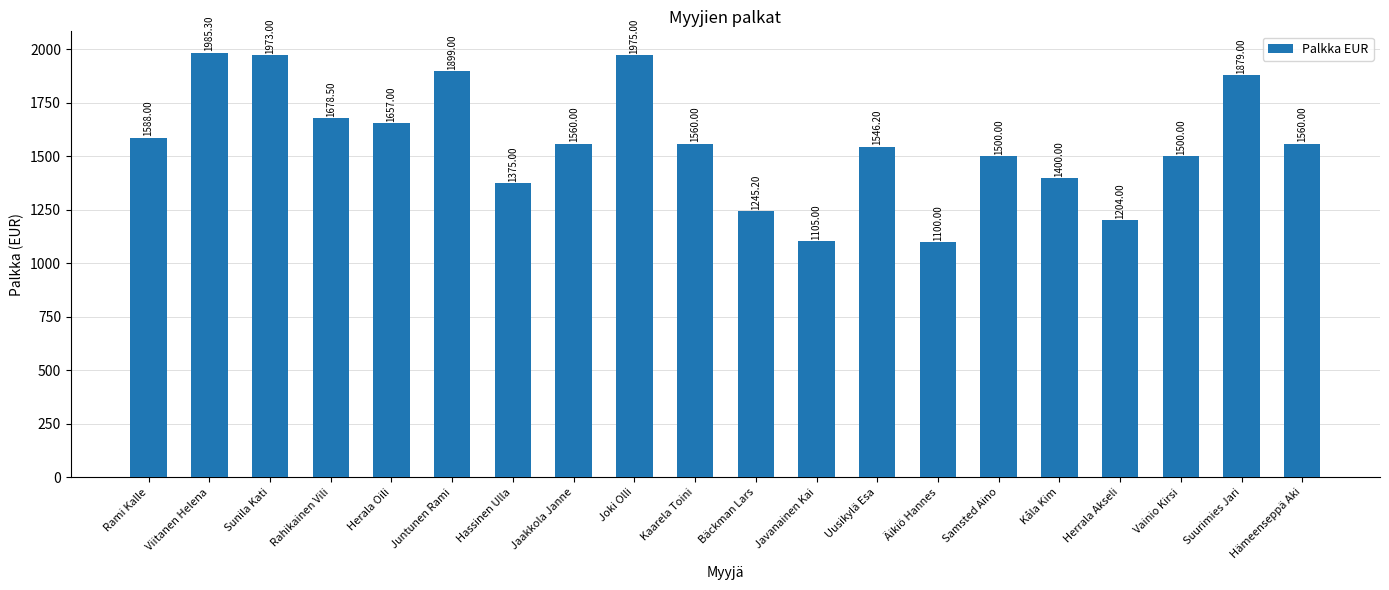

What is the difference between the maximum and minimum values?

885.3